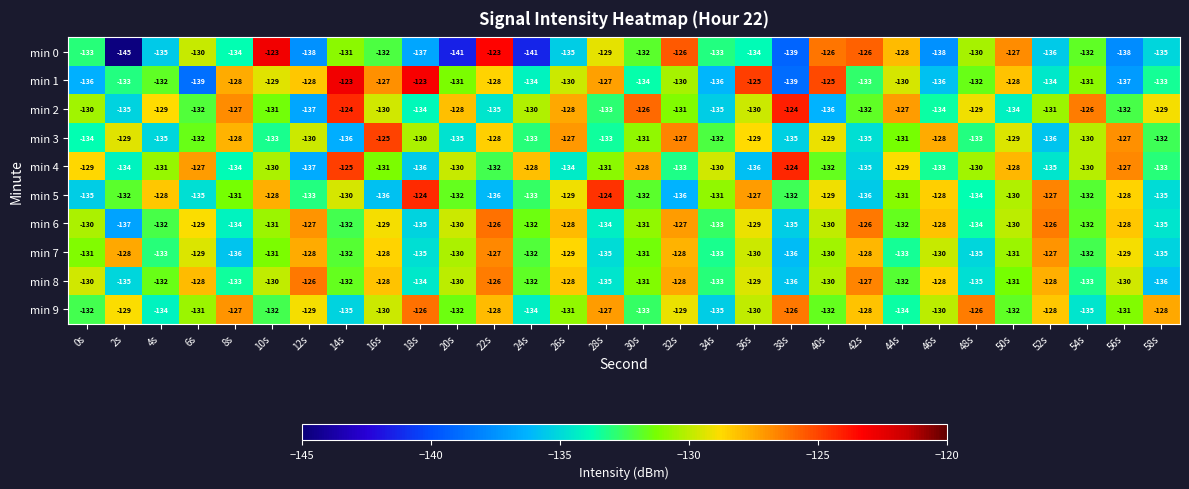

What is the difference between the second highest and second lowest values in the min 3 series?

9